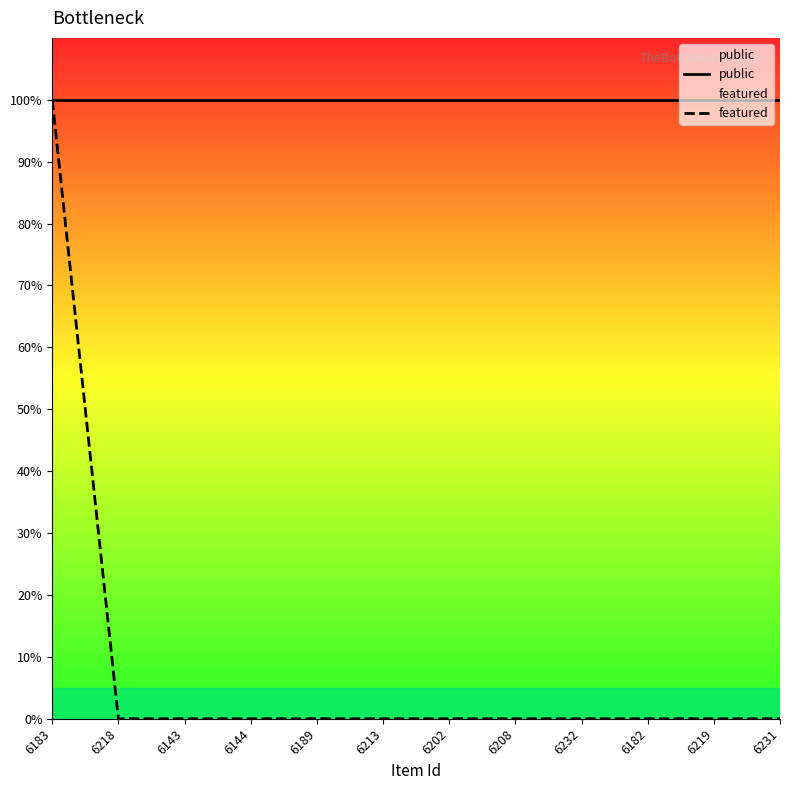

Reading left to right, transcribe all the data shown in this chart.

public: 6183=1	6218=1	6143=1	6144=1	6189=1	6213=1	6202=1	6208=1	6232=1	6182=1	6219=1	6231=1
featured: 6183=1	6218=0	6143=0	6144=0	6189=0	6213=0	6202=0	6208=0	6232=0	6182=0	6219=0	6231=0